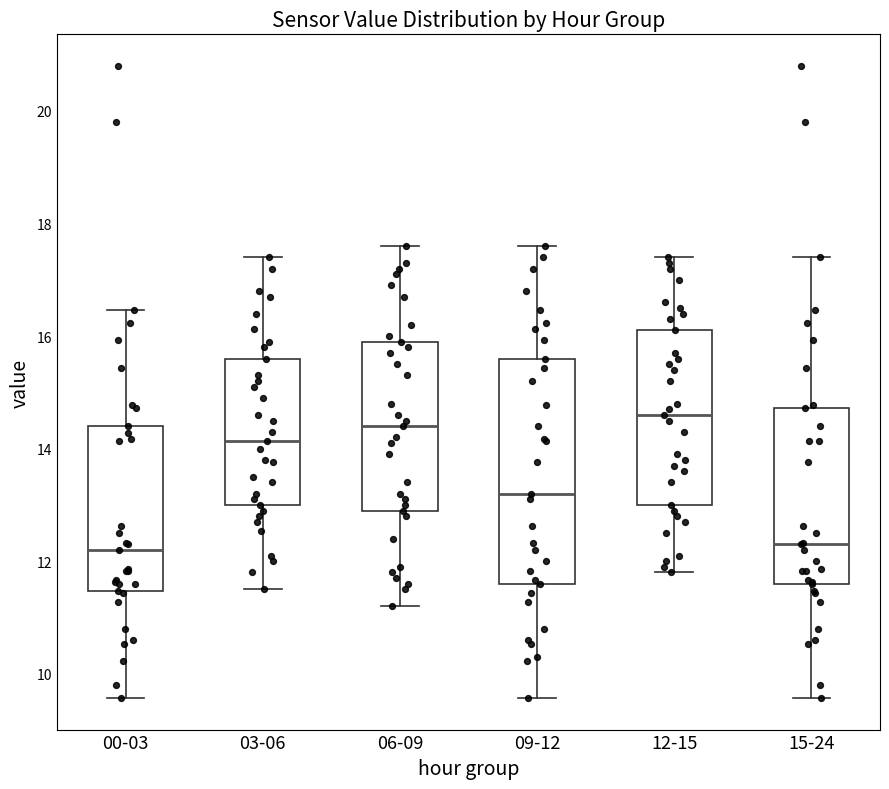

Where does the lower whisker of the box for 00-03 end on the y-axis? The values are not printed on the chart, so give them approximately, as read against the axis.

9.6